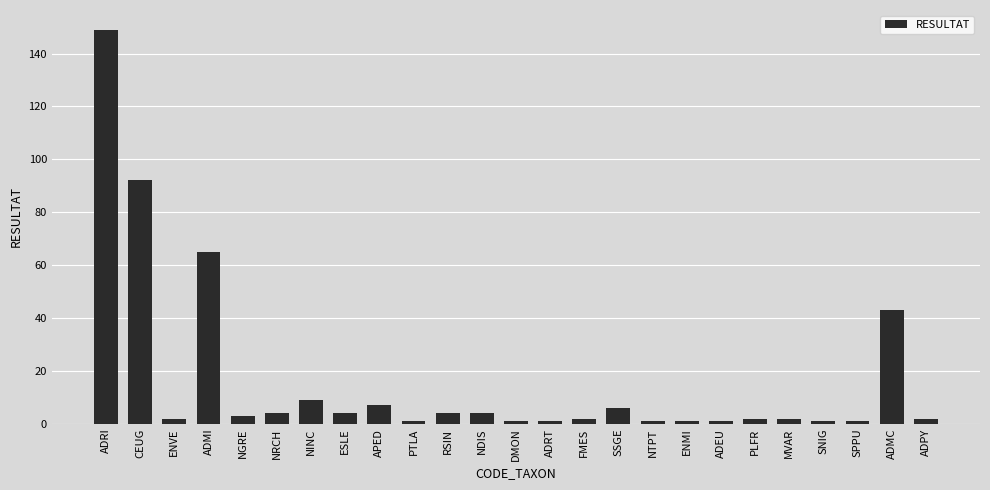

What is the change in value from ADRI to NDIS?

-145